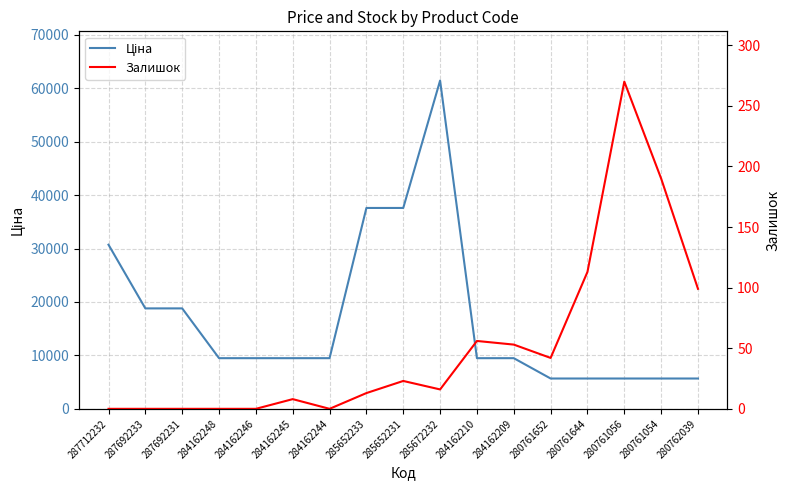

At how many categories does at least one series exceed 22392?

4